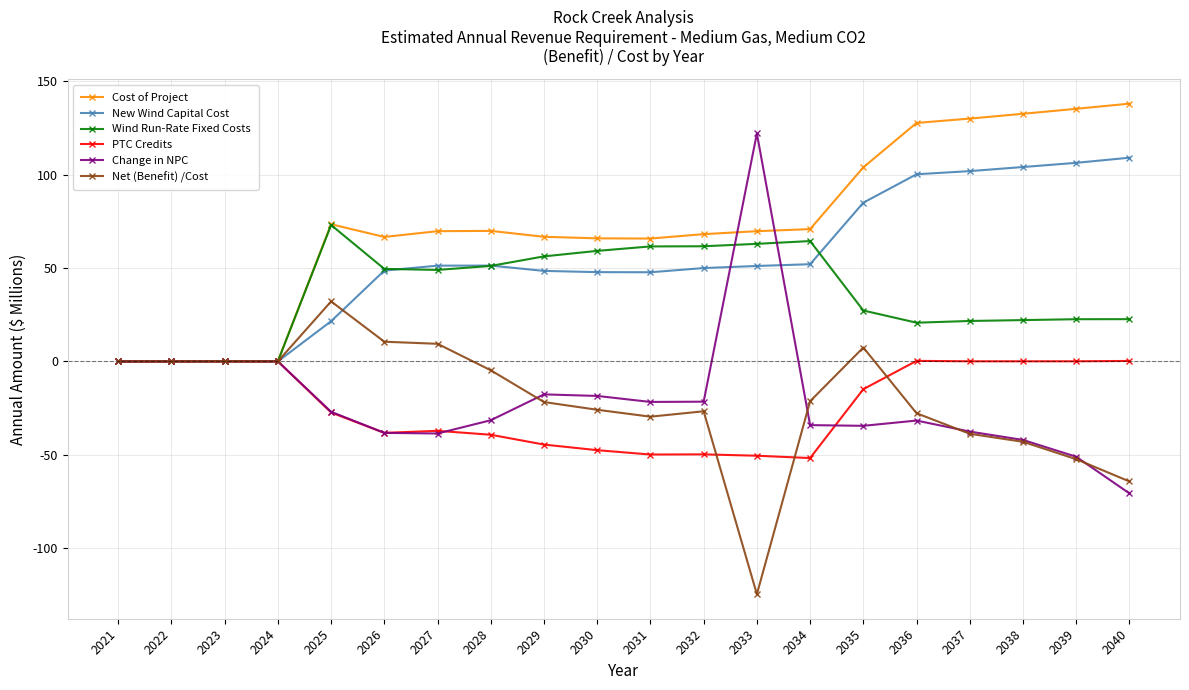

What is the total value across all series at 2029?

87.5